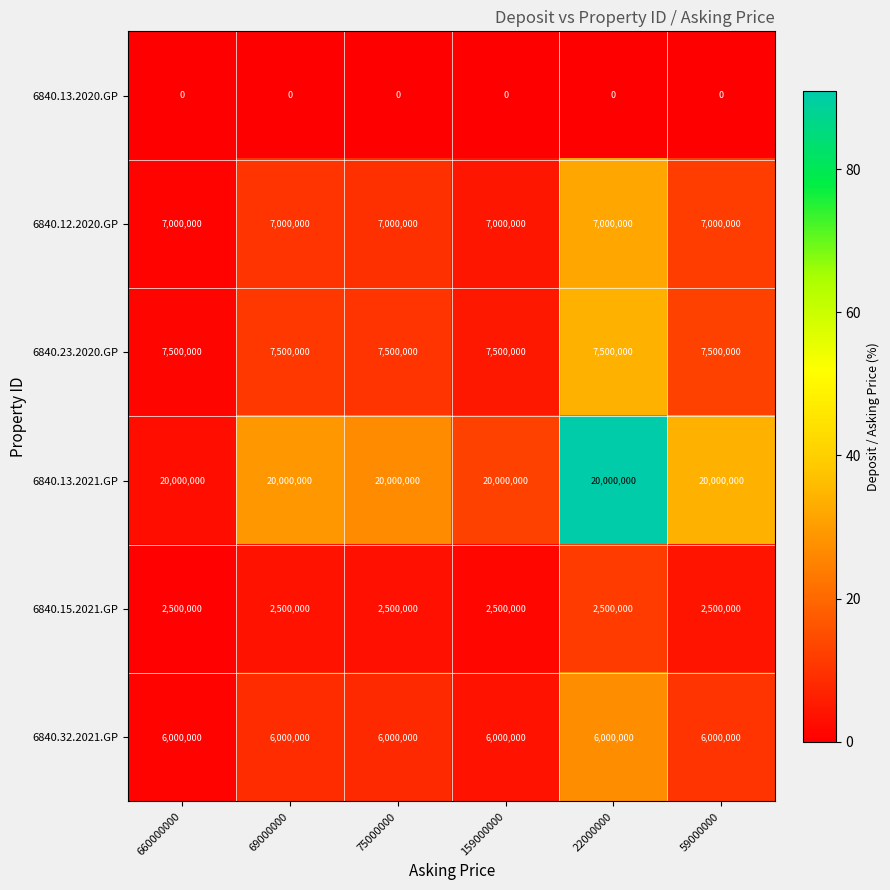

Rank the series at 59000000 from lowest to highest value.

6840.13.2020.GP, 6840.15.2021.GP, 6840.32.2021.GP, 6840.12.2020.GP, 6840.23.2020.GP, 6840.13.2021.GP